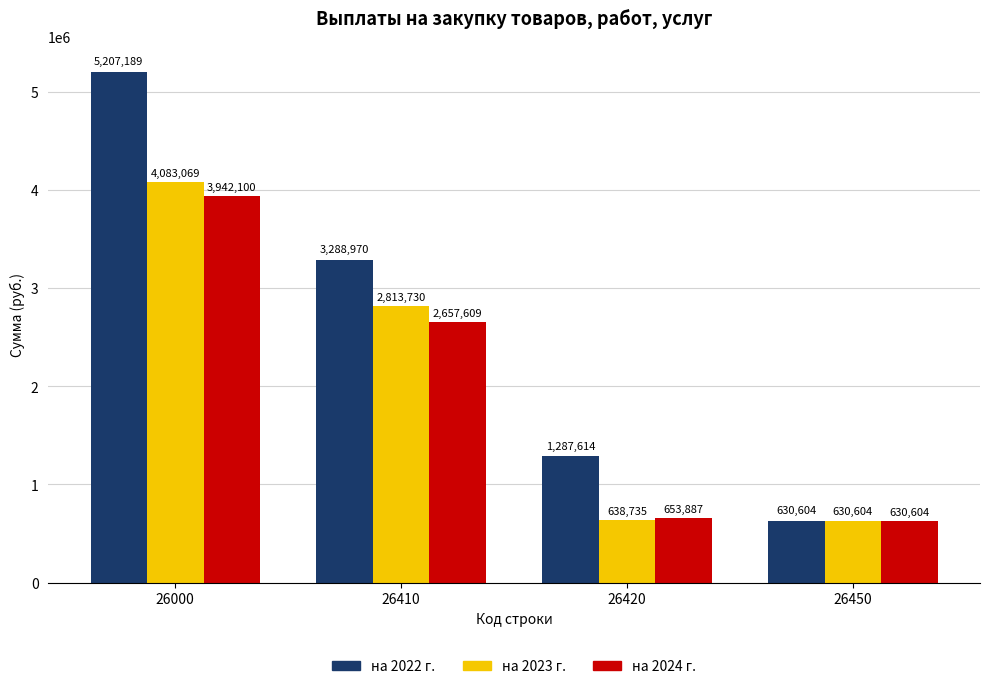

Is the value of на 2022 г. at 26420 greater than the value of на 2024 г. at 26000?

No